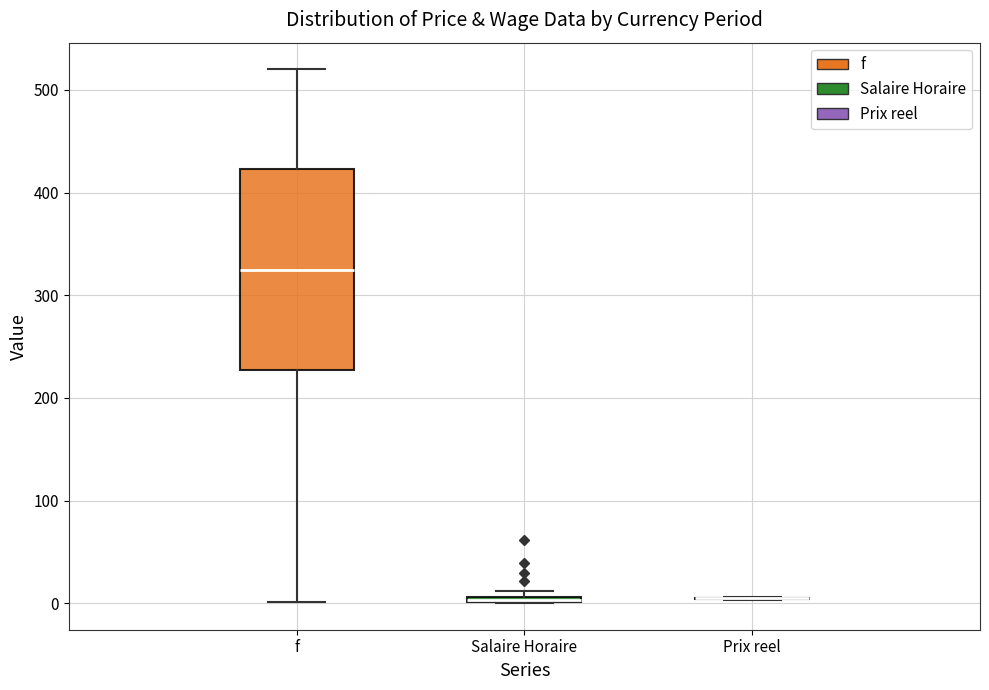

Which box is the tallest, from its lower edge to its upper edge?

f